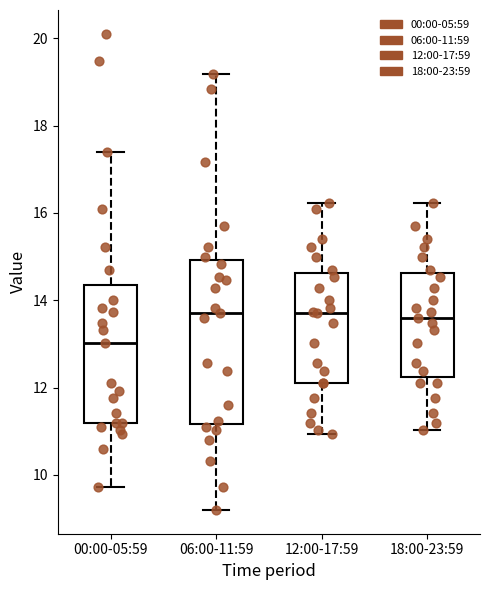

Reading left to right, read every box against the y-axis: the position of its median line, the range the box covers, and the ends of its whiskers. The values are not printed on the chart, so give them approximately, as read against the axis.

00:00-05:59: median 13.0, box 11.2 to 14.4, whiskers 9.8 to 17.4
06:00-11:59: median 13.8, box 11.2 to 15.0, whiskers 9.2 to 19.2
12:00-17:59: median 13.8, box 12.2 to 14.6, whiskers 11.0 to 16.2
18:00-23:59: median 13.6, box 12.2 to 14.6, whiskers 11.0 to 16.2